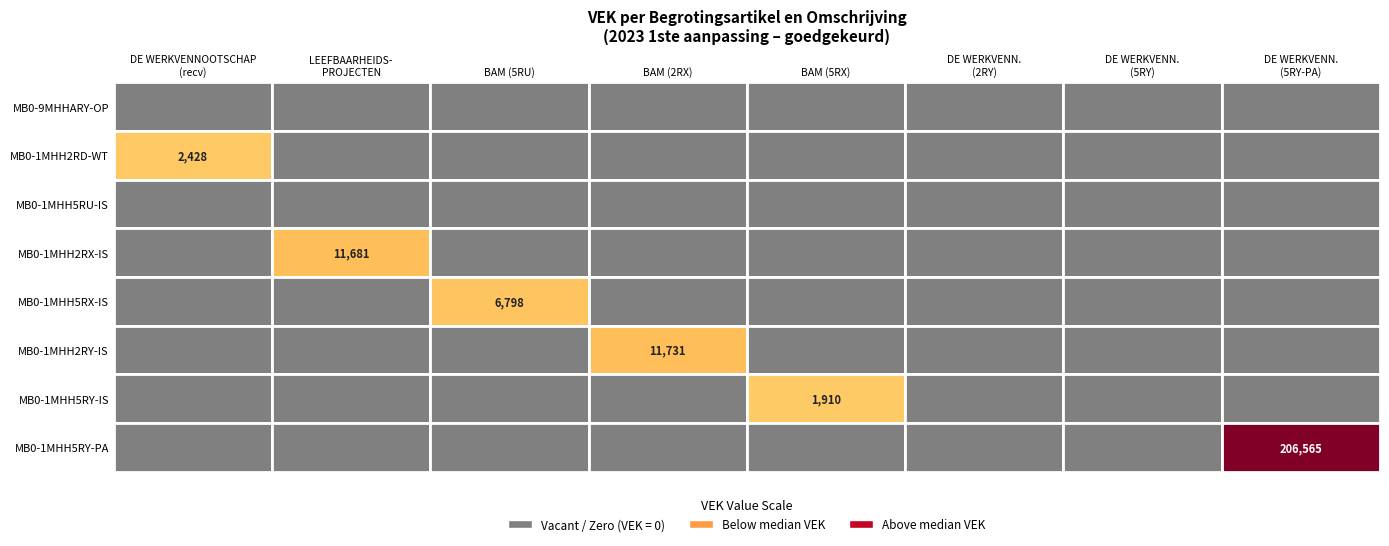

How many data points does each series have?

8